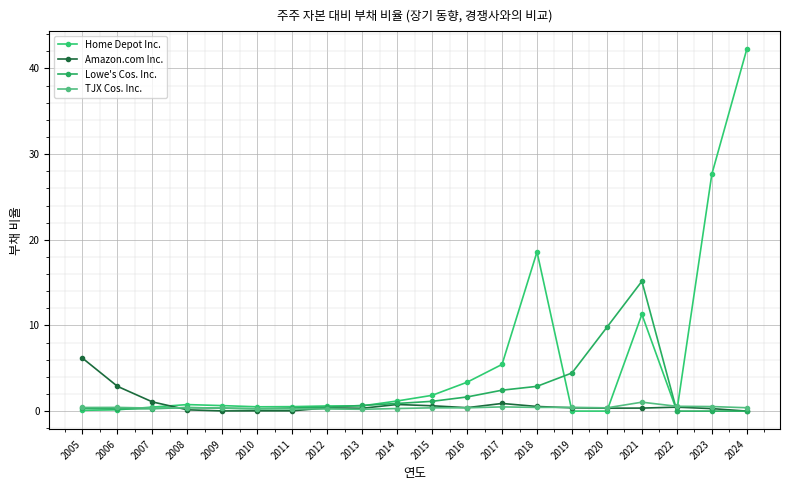

How many distinct data groups are displayed?

4